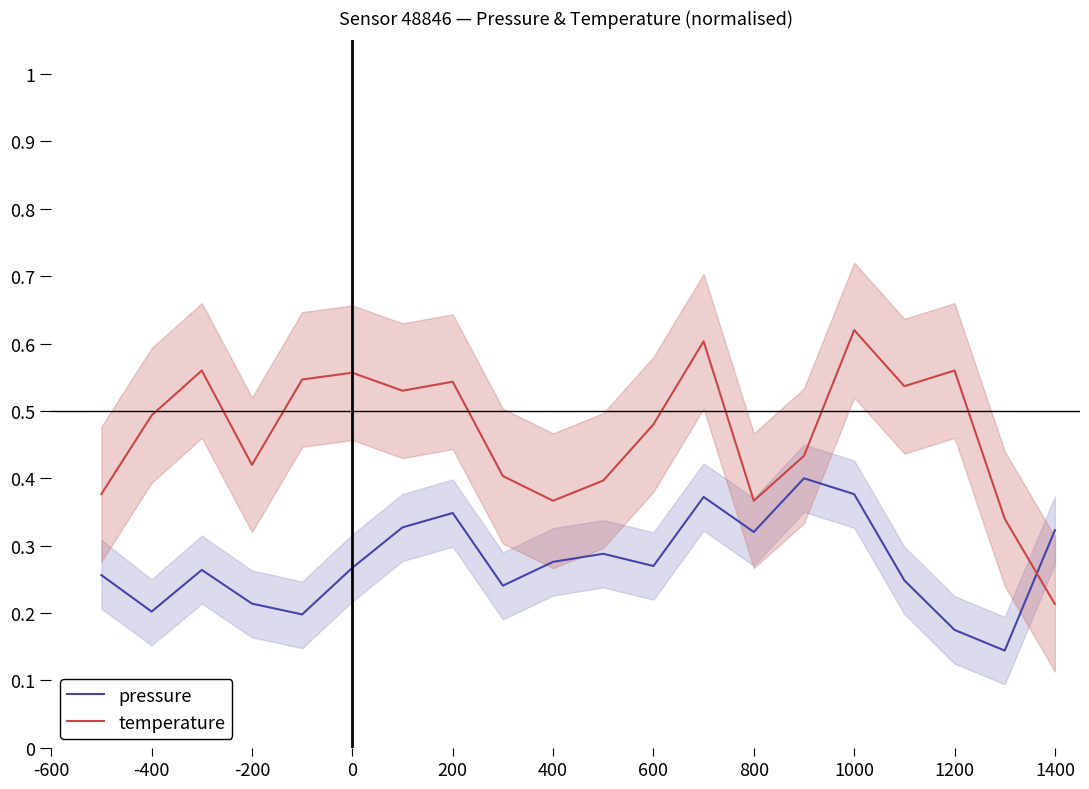

True or false: temperature and pressure intersect in this chart.

True